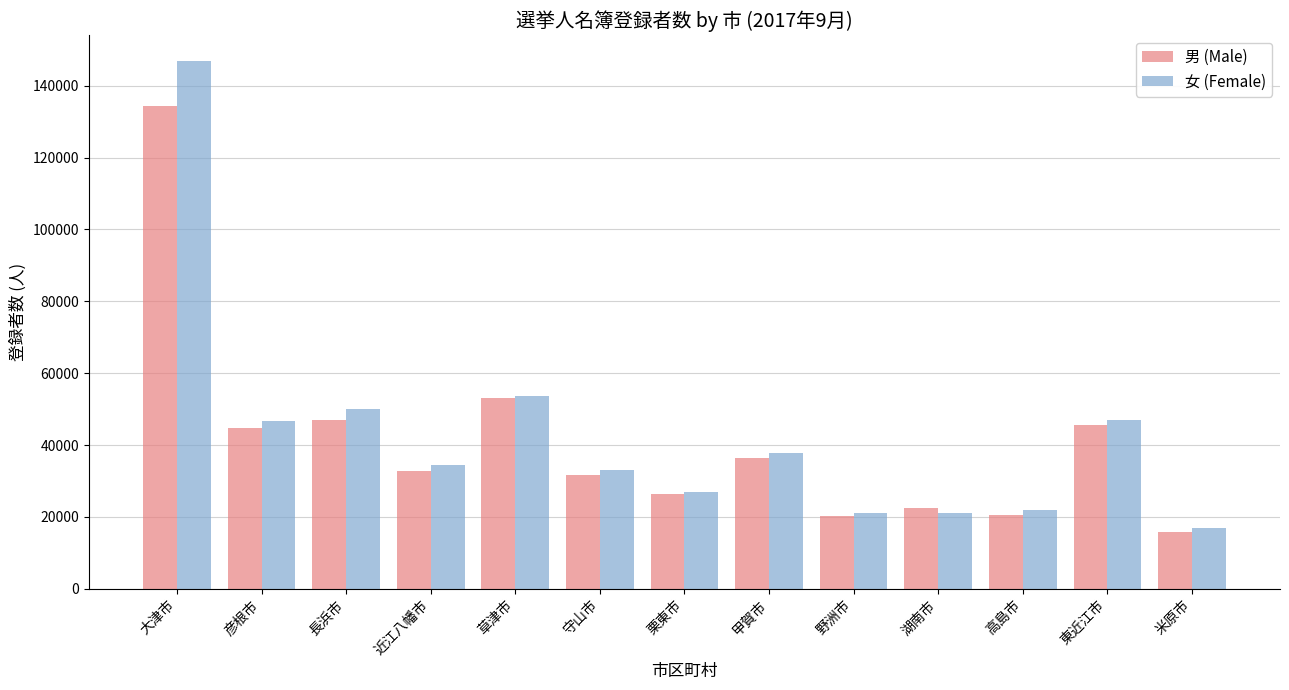

True or false: 女 (Female) has a value of 34446 at 近江八幡市.

True